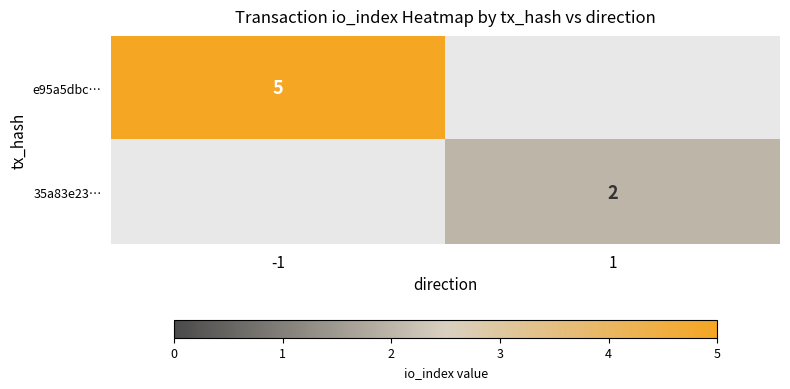

What is the minimum value shown in the chart?

2.0